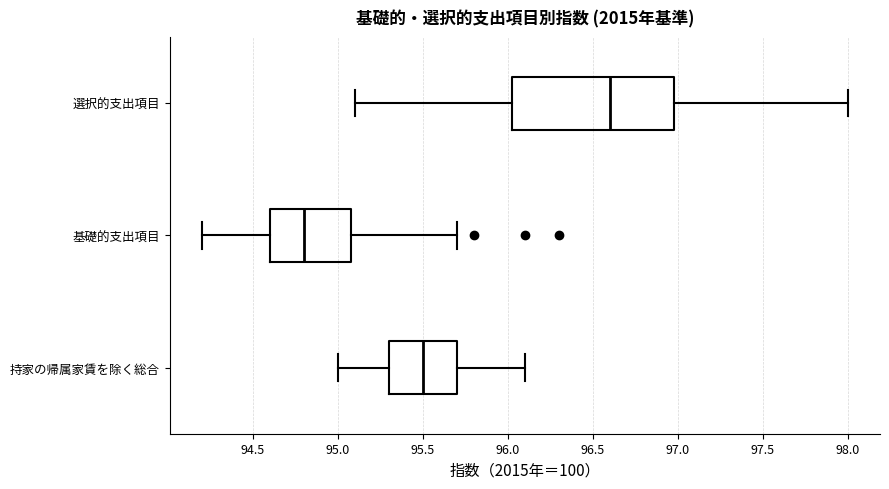

Reading bottom to top, read every box against the x-axis: the position of its median line, the range the box covers, and the ends of its whiskers. The values are not printed on the chart, so give them approximately, as read against the axis.

持家の帰属家賃を除く総合: median 95.50, box 95.30 to 95.70, whiskers 95.00 to 96.10
基礎的支出項目: median 94.80, box 94.60 to 95.10, whiskers 94.20 to 95.70
選択的支出項目: median 96.60, box 96.05 to 97.00, whiskers 95.10 to 98.00